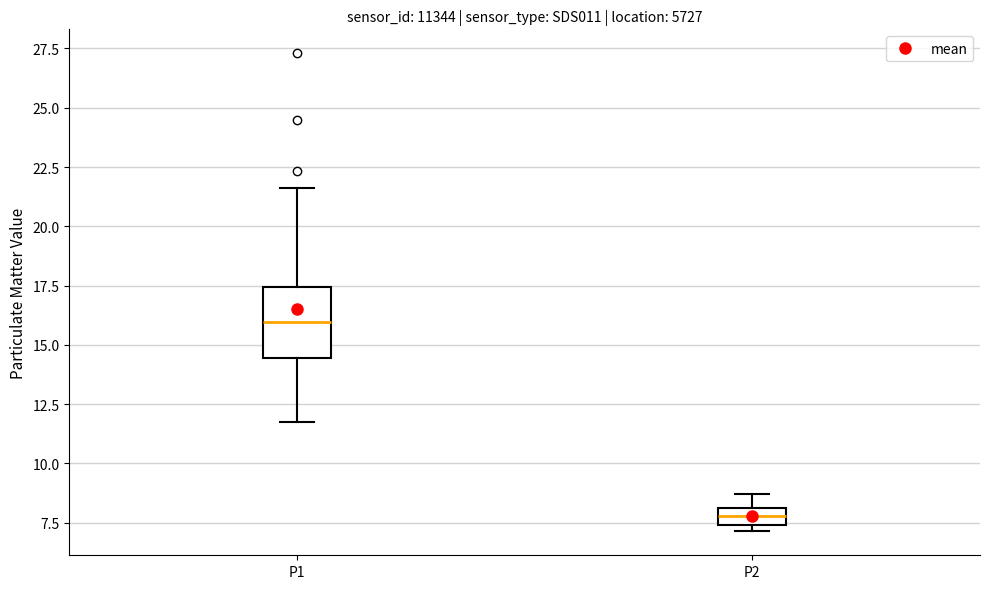

Which box is the tallest, from its lower edge to its upper edge?

P1